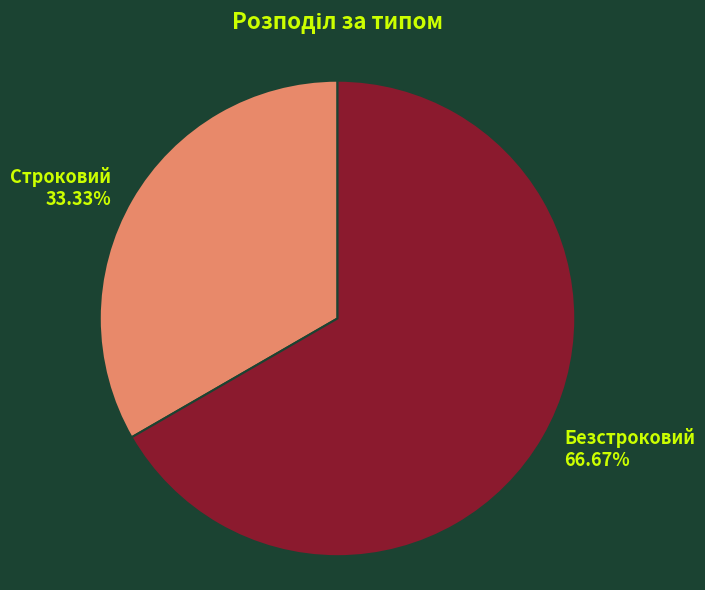

To the nearest percent, what percentage of the pie is Строковий?

33%